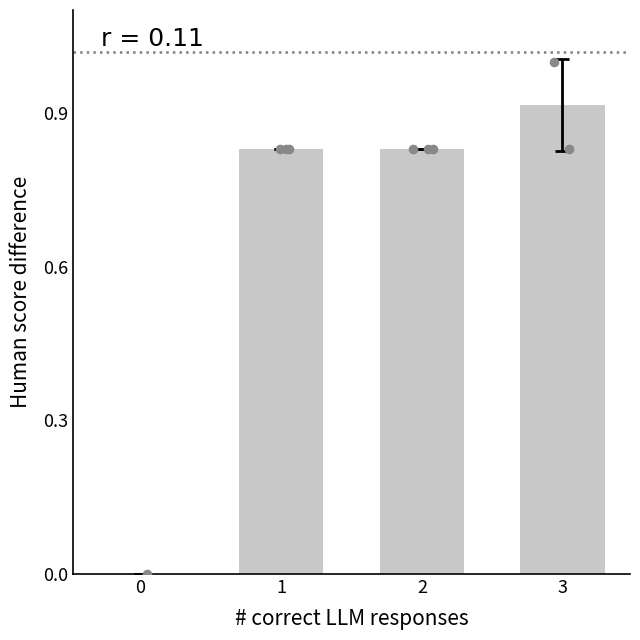

Between 1 and 3, which is larger?

3